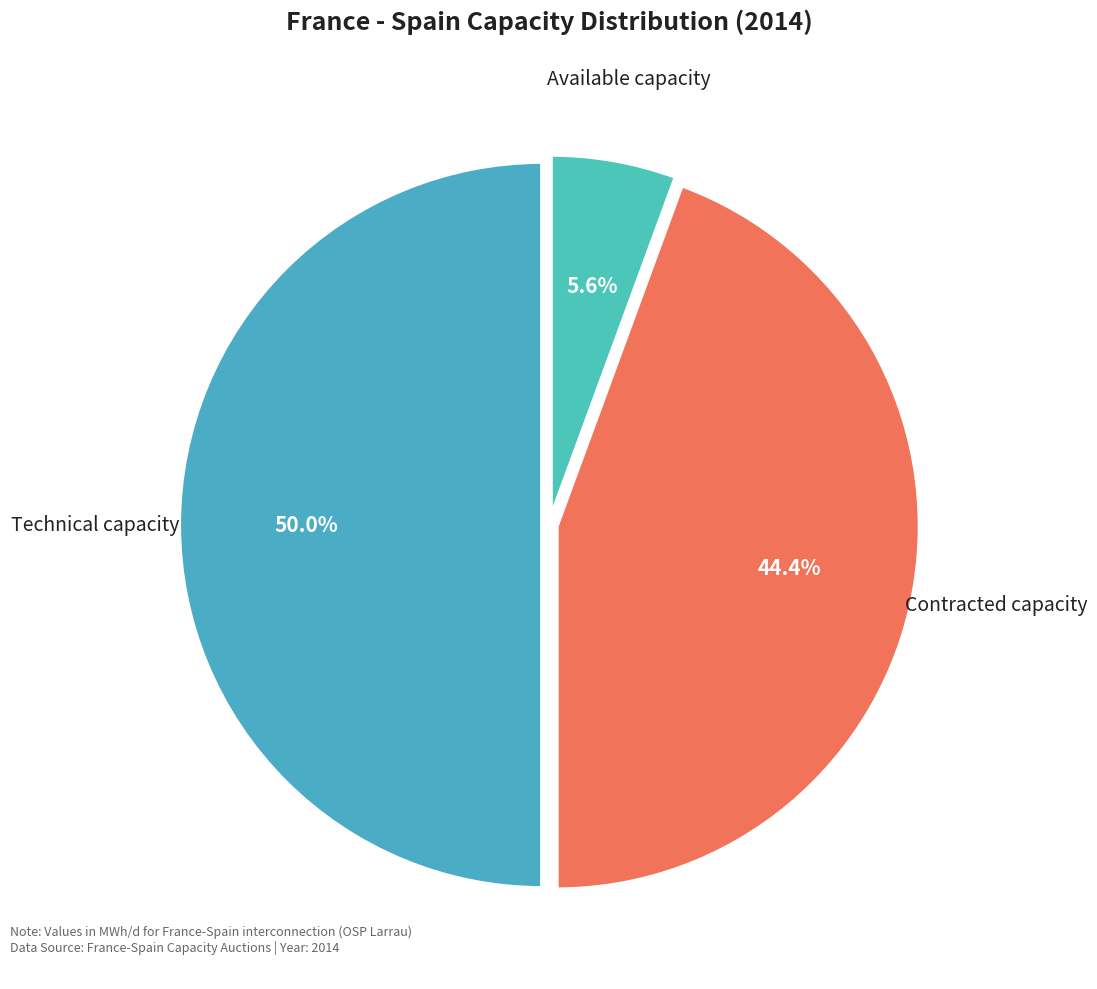

To the nearest percent, what is the average slice percentage?

33%